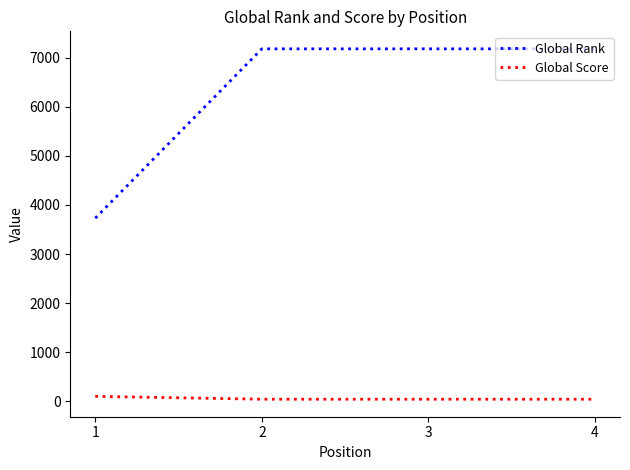

What is the greatest value displayed?

7178